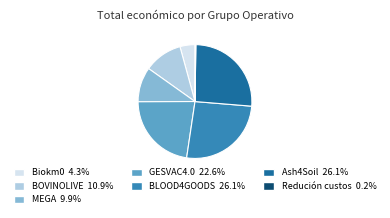

Does any single category account for the majority?

No